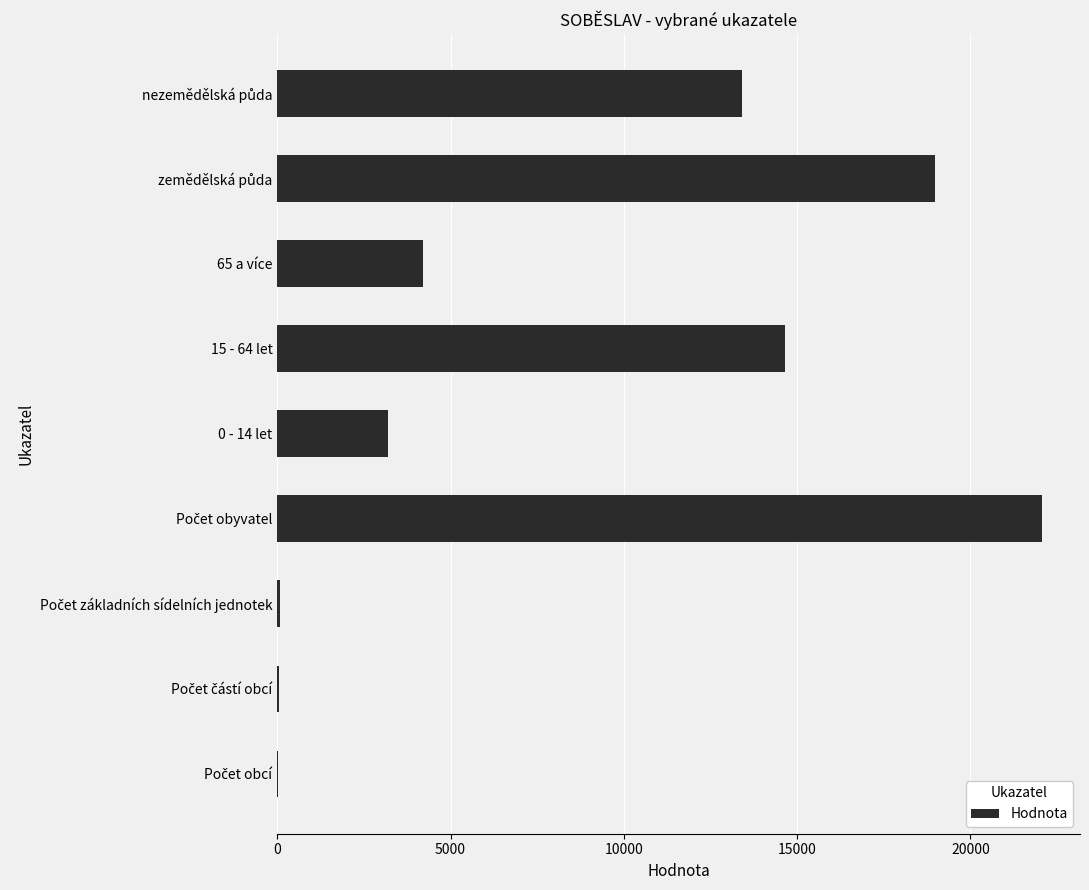

Count the number of categories in the chart.

9